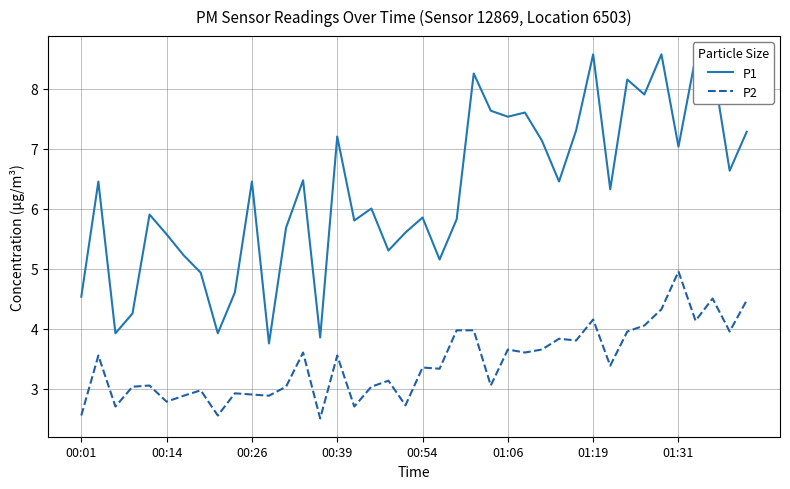

What is the lowest value of the P2 series?

2.5